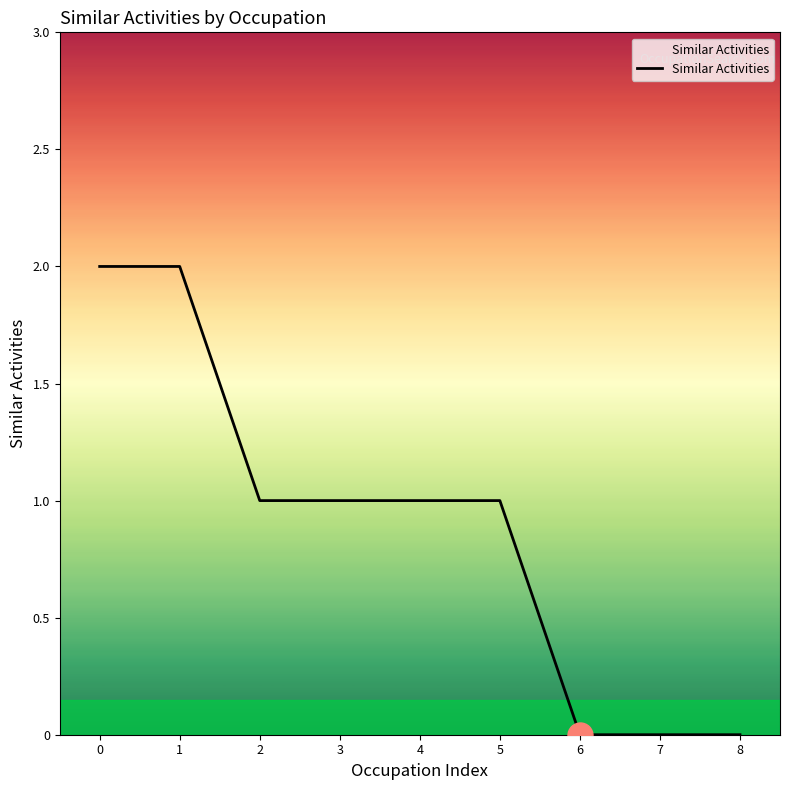

Approximately how many times larger is the value at 3 compared to 1?

0.5